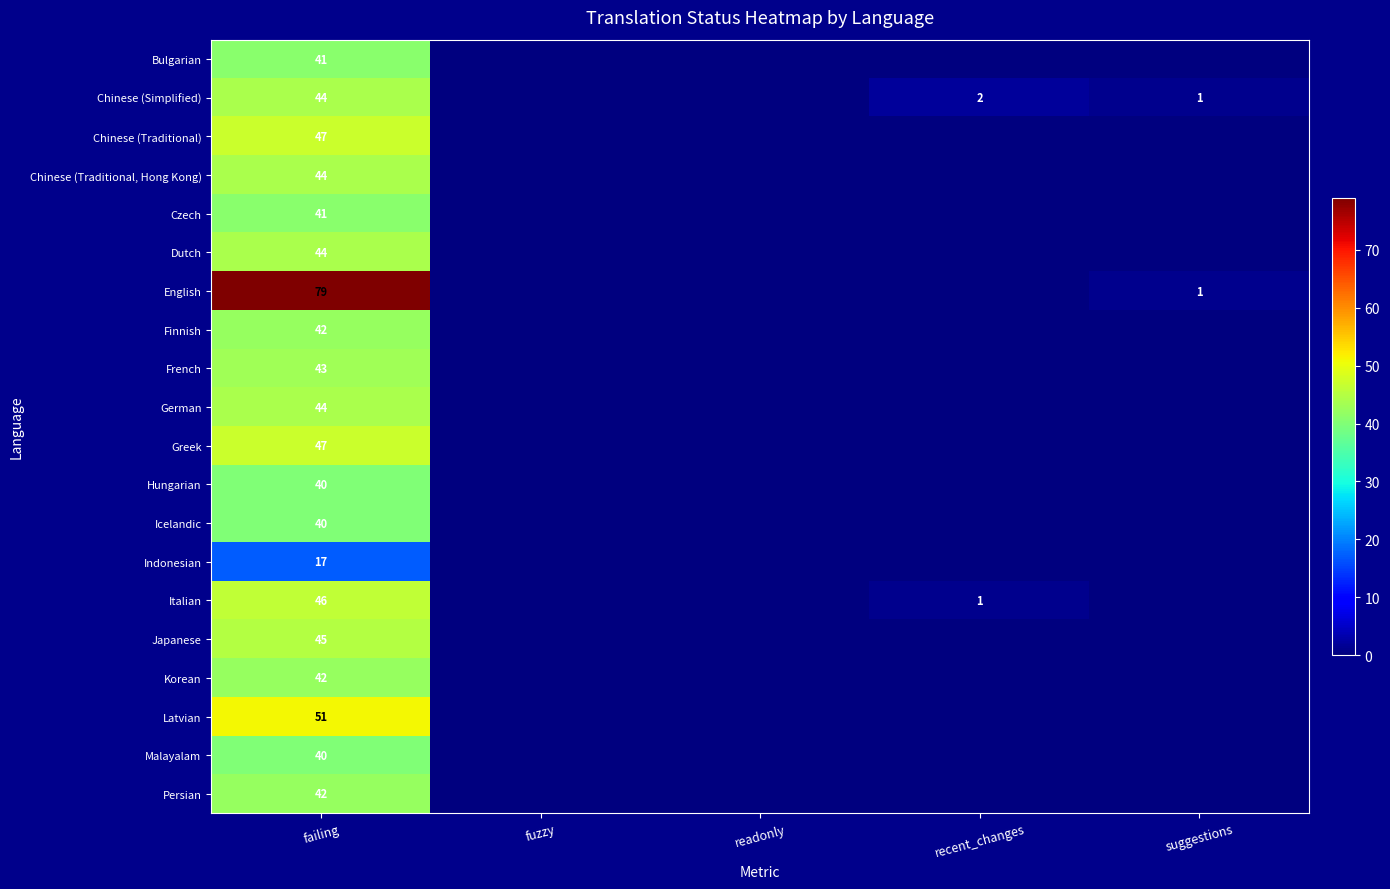

True or false: Greek has a value of 24 at failing.

False